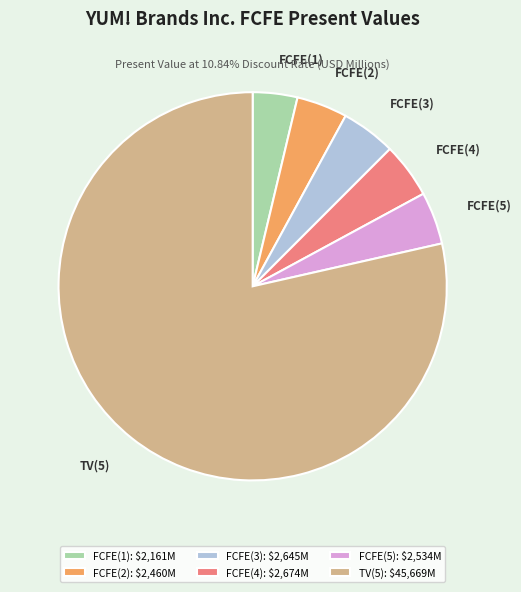

Do FCFE(5) and FCFE(4) together represent more than half of the pie?

No